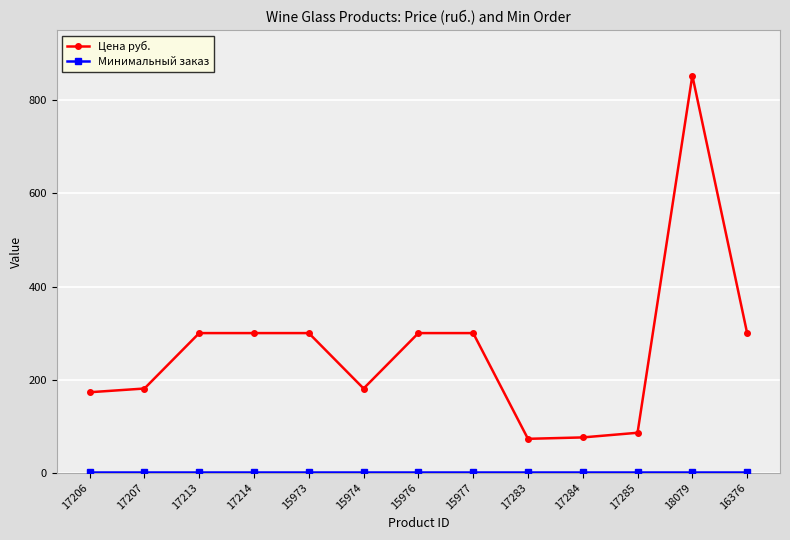

What is the total value across all series at 15974?

182